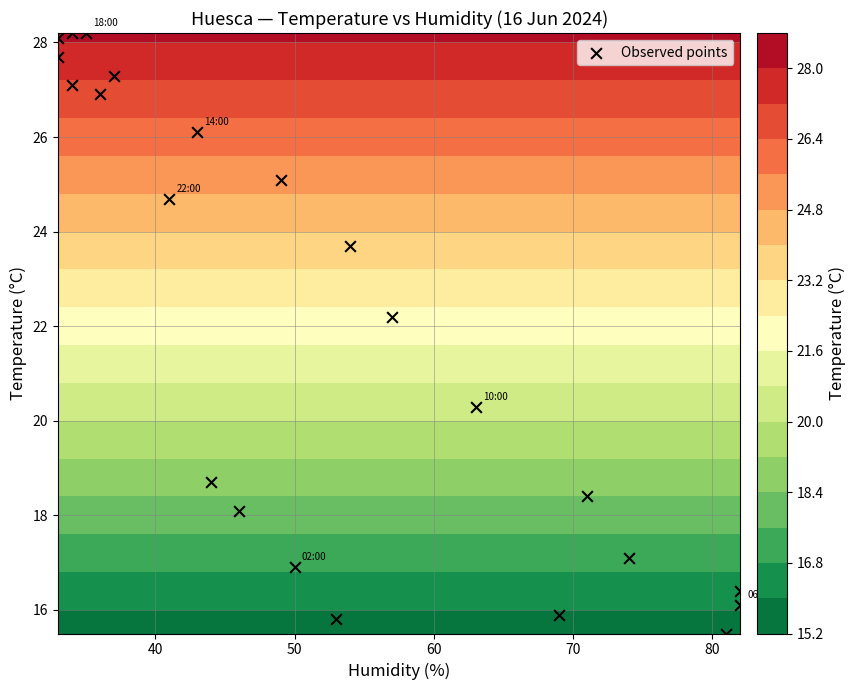

What is the sum of all values?

504.5